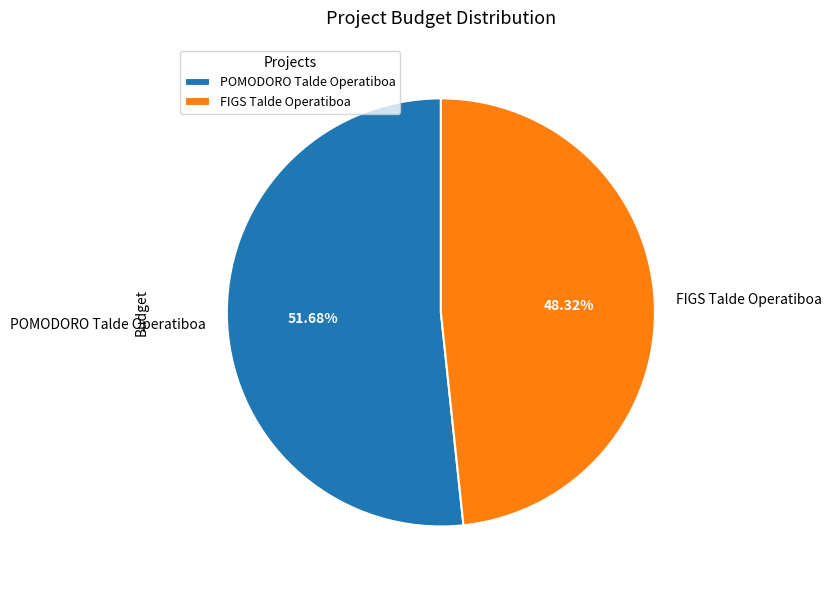

Which category has the biggest portion of the pie?

POMODORO Talde Operatiboa